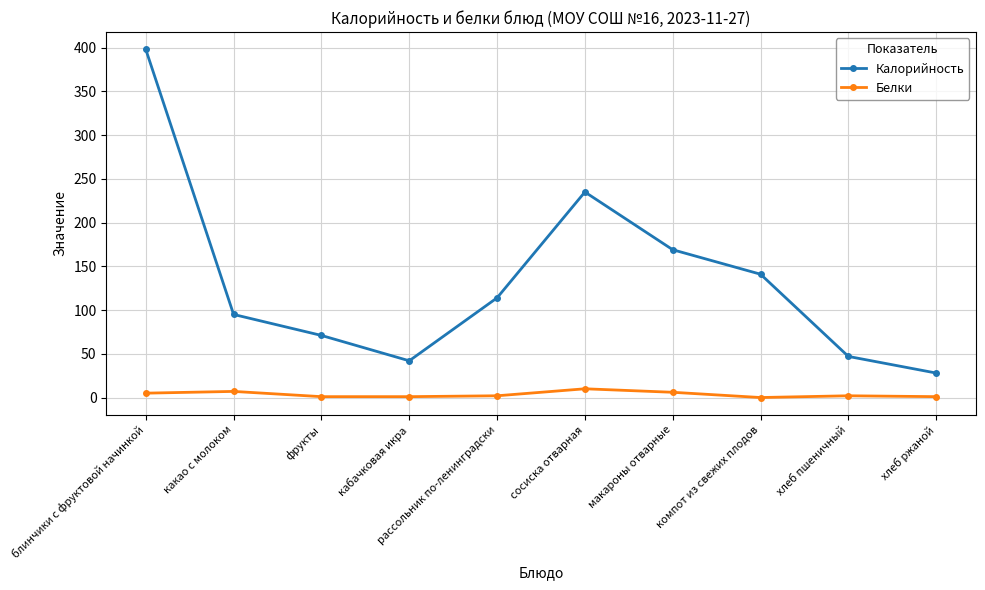

The Калорийность series shows 141 at компот из свежих плодов. True or false?

True